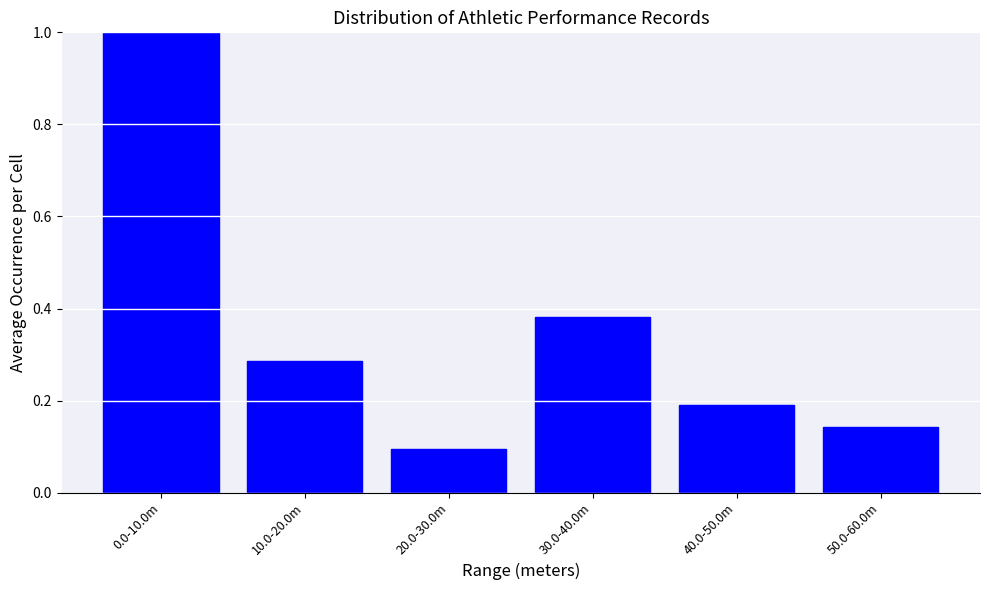

Is it true that the value at 0.0-10.0m is 1.0?

True